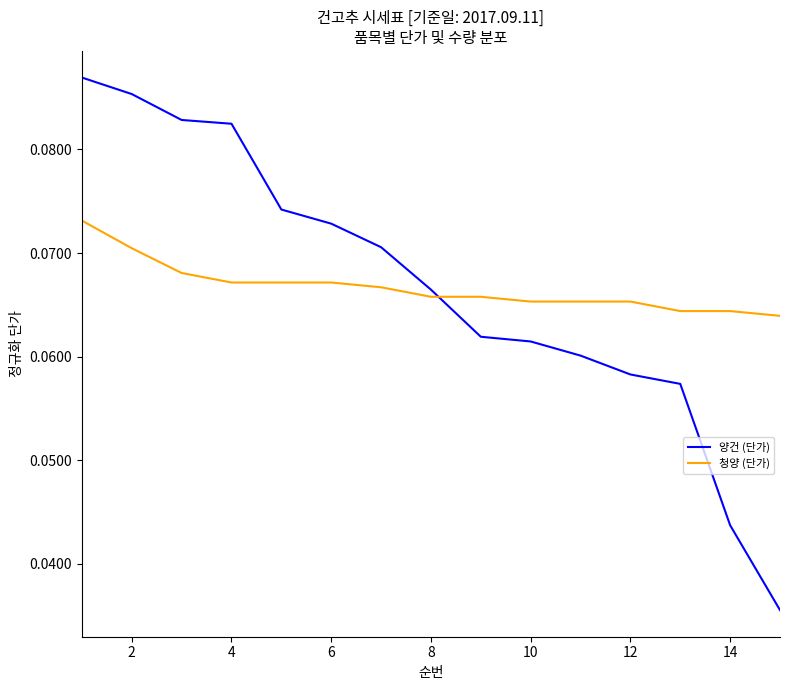

Does the chart have visible grid lines?

No